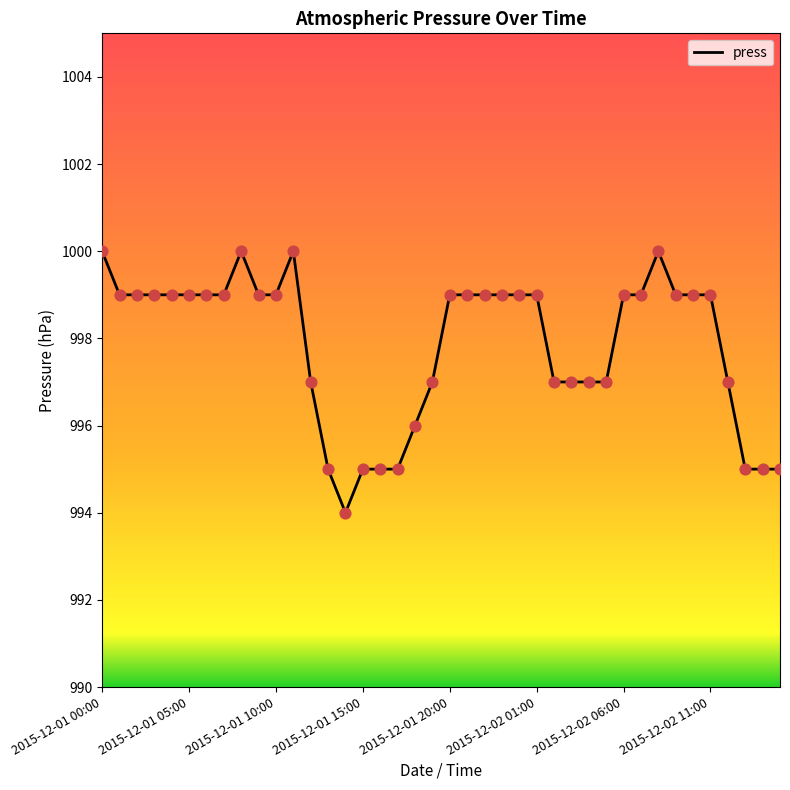

What is the minimum value shown in the chart?

994